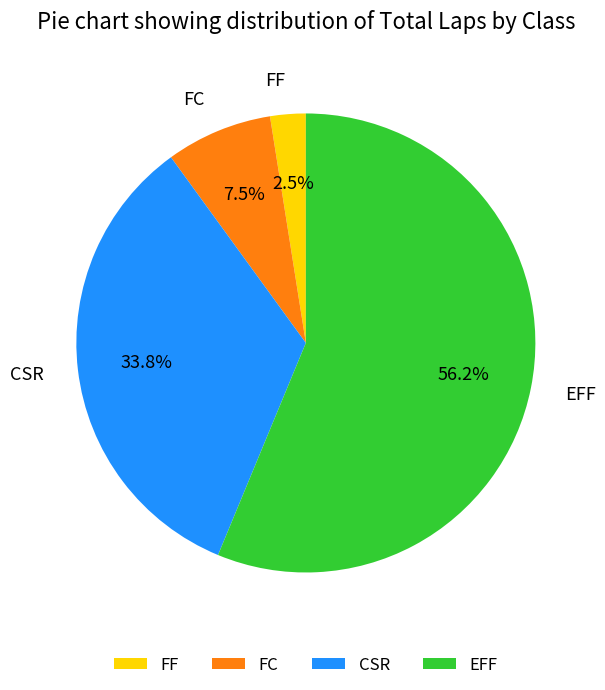

Is EFF the majority of the pie?

Yes